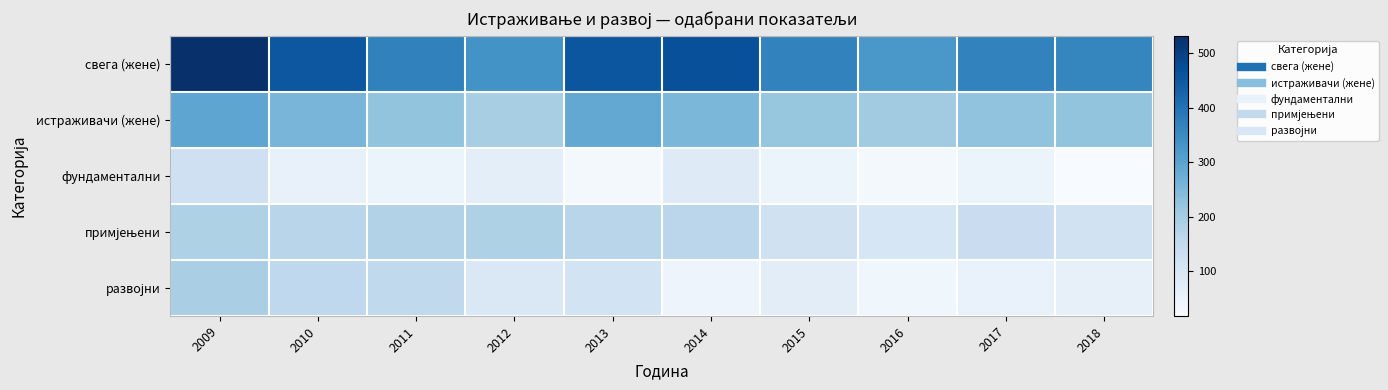

Between 2011 and 2014, which is larger?

2014